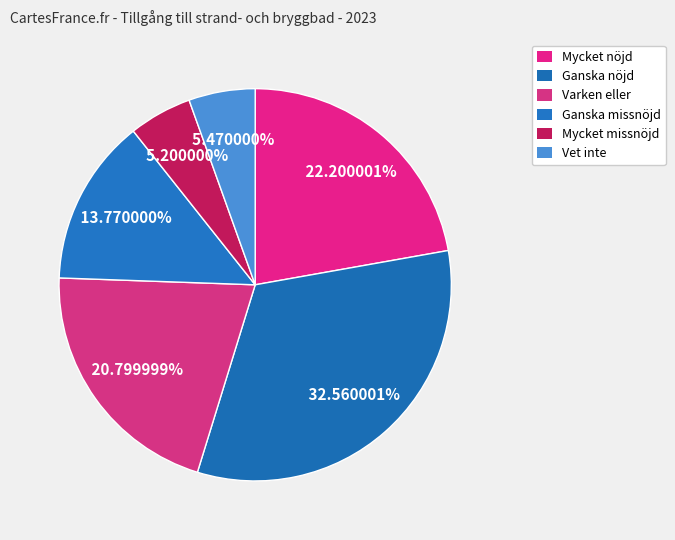

What percentage is the Ganska missnöjd slice, to the nearest percent?

14%